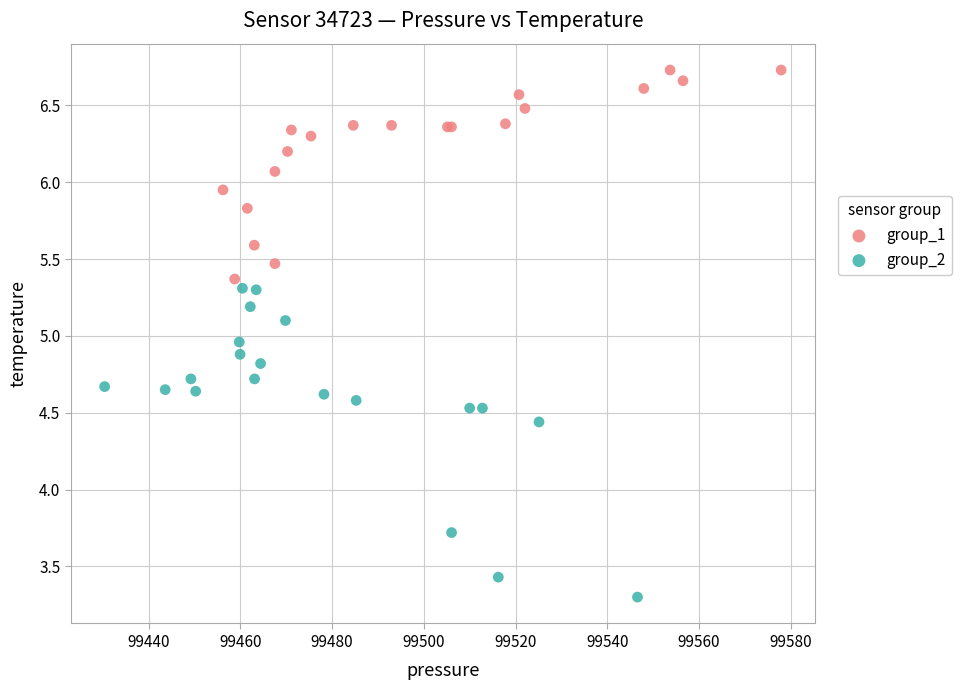

Which series contains the lowest Y value?

group_2